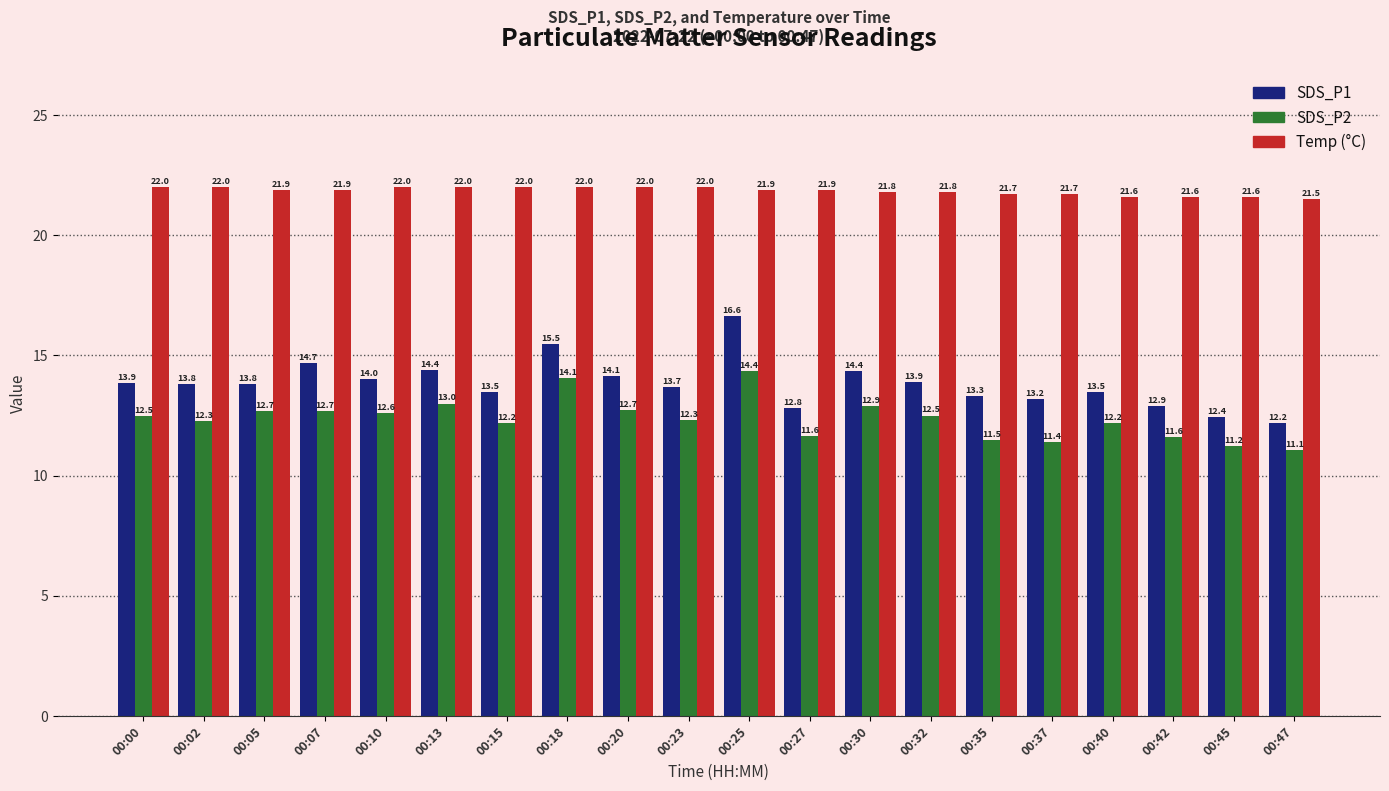

Reading right to left, what are all the values shown in this chart?

SDS_P1: 12.2	12.4	12.9	13.5	13.2	13.3	13.9	14.4	12.8	16.6	13.7	14.1	15.5	13.5	14.4	14.0	14.7	13.8	13.8	13.9
SDS_P2: 11.1	11.2	11.6	12.2	11.4	11.5	12.5	12.9	11.6	14.4	12.3	12.7	14.1	12.2	13.0	12.6	12.7	12.7	12.3	12.5
Temp (°C): 21.5	21.6	21.6	21.6	21.7	21.7	21.8	21.8	21.9	21.9	22.0	22.0	22.0	22.0	22.0	22.0	21.9	21.9	22.0	22.0